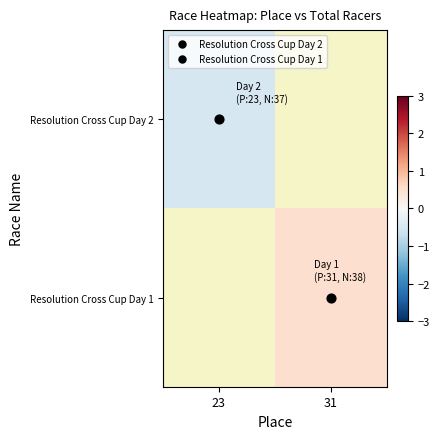

Rank the series by their maximum value, from lowest to highest.

Resolution Cross Cup Day 2, Resolution Cross Cup Day 1